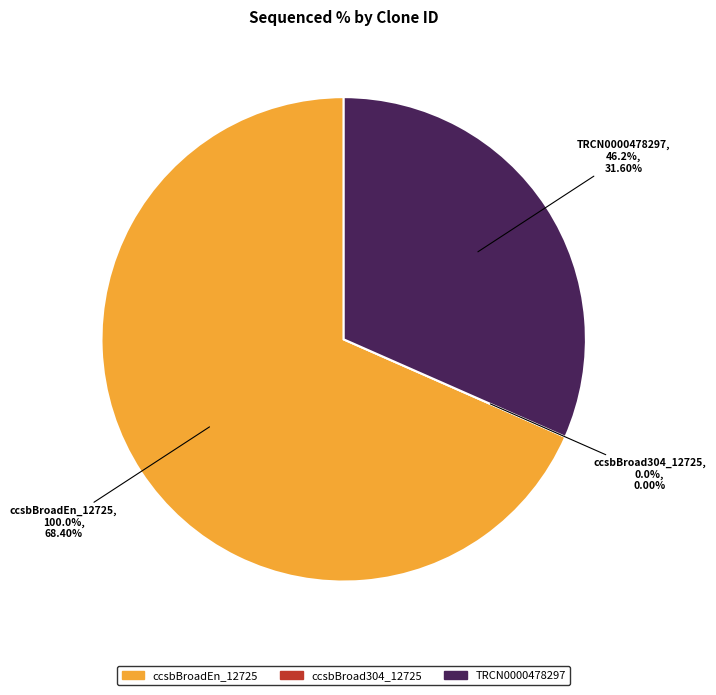

Count the number of slices in the pie.

3